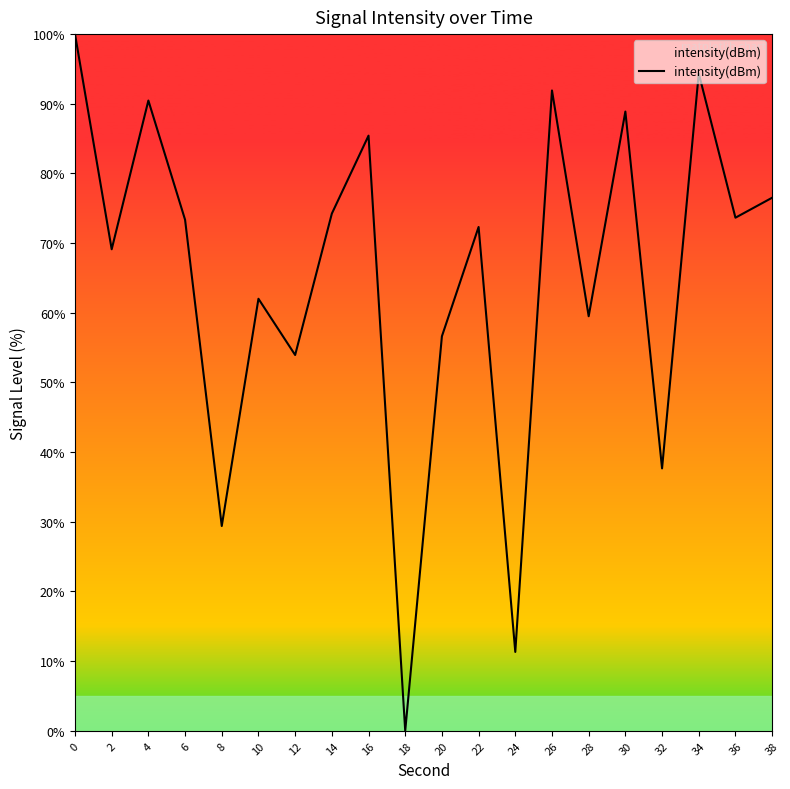

What is the difference between the maximum and minimum values?

100.0